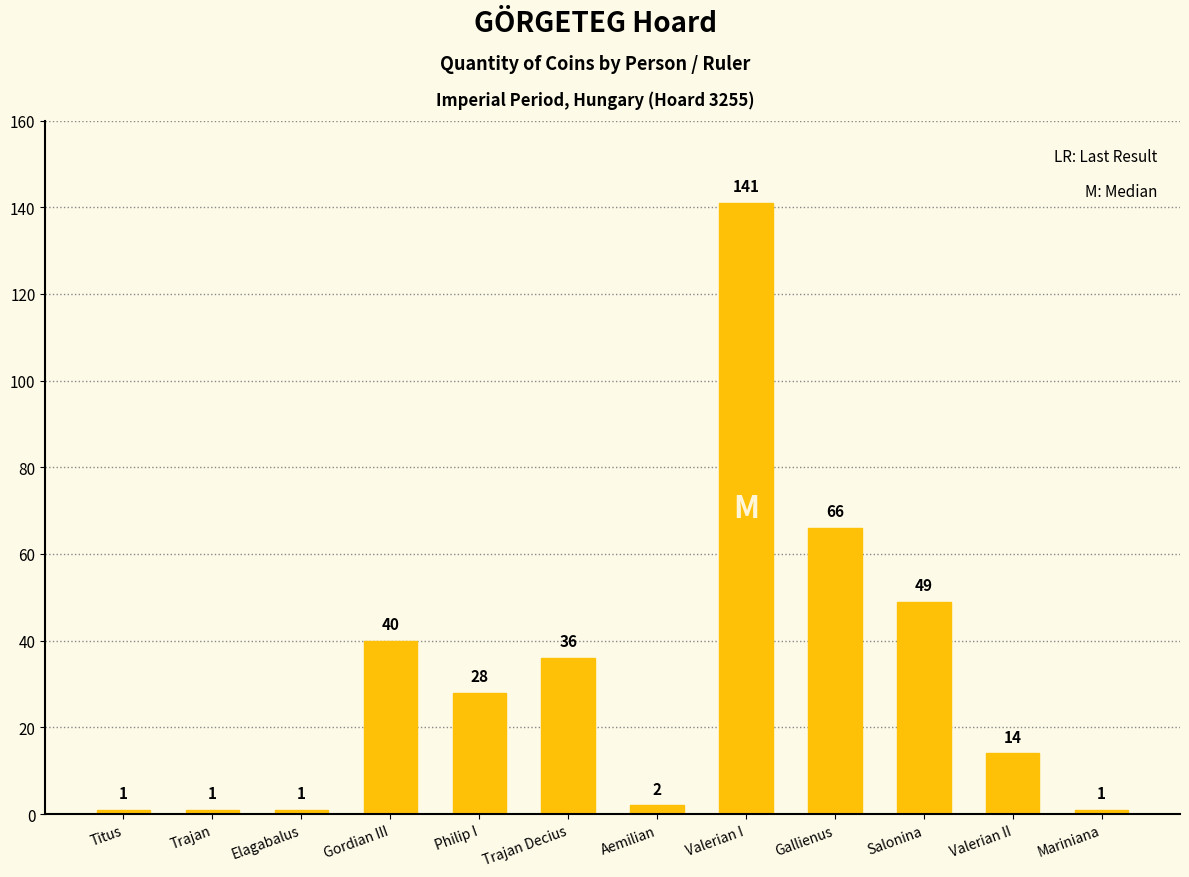

What is the sum of the values at Titus and Philip I?

29